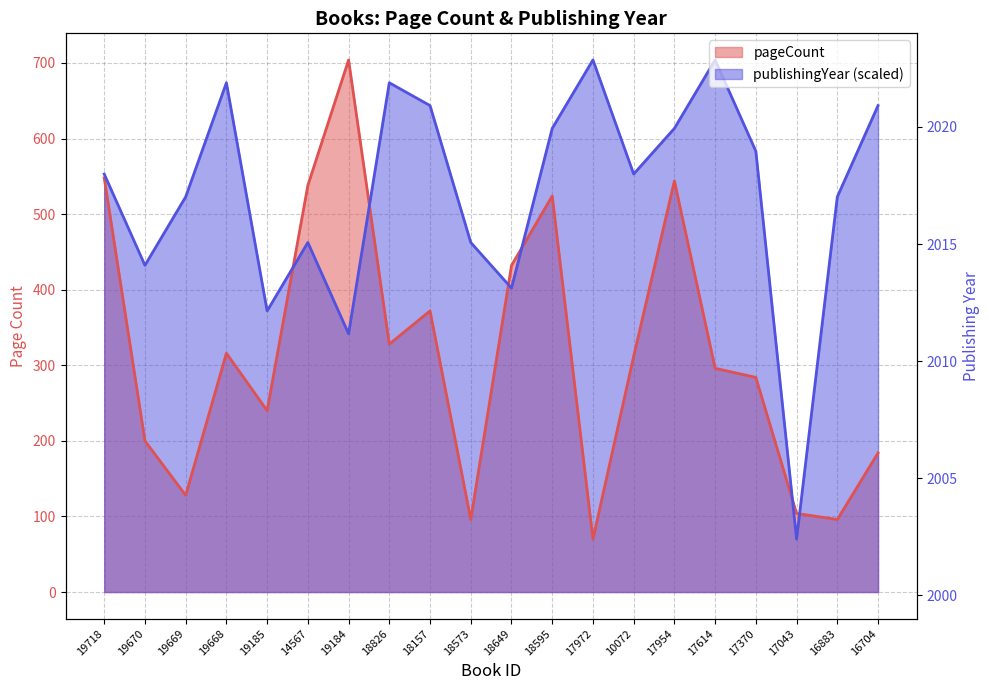

Between which two adjacent categories do pageCount and publishingYear first intersect?

19185 and 14567